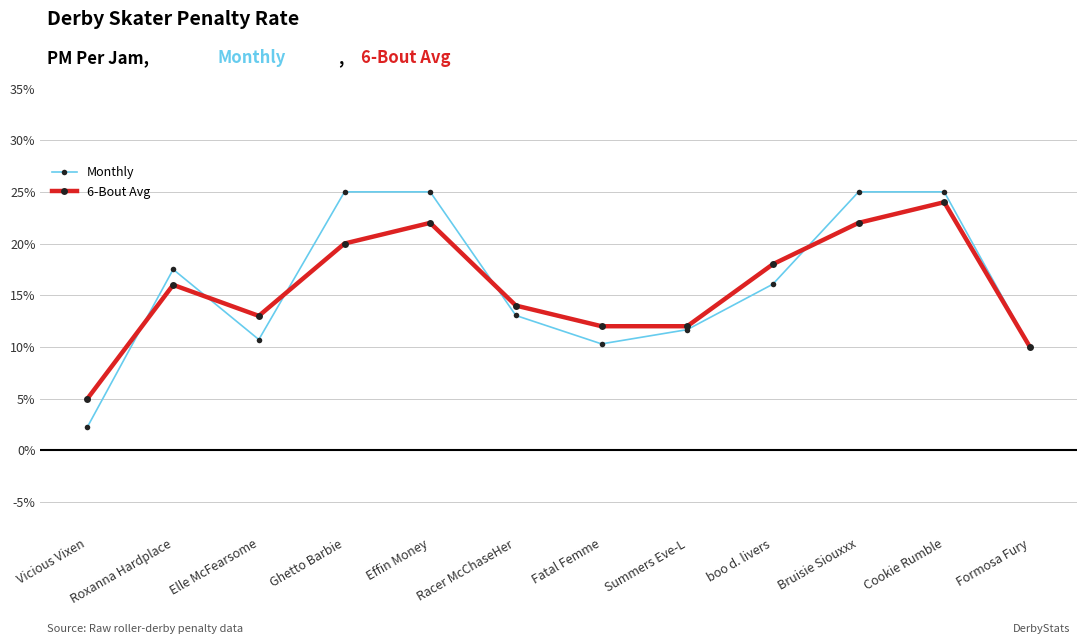

What are all the series names shown in the legend?

Monthly, 6-Bout Avg